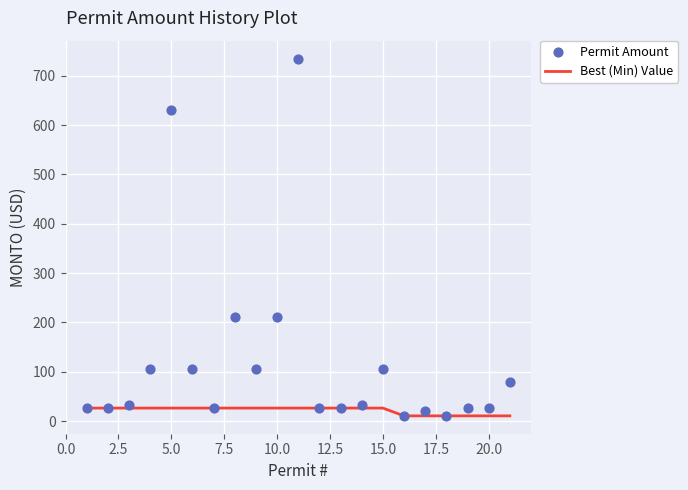

Which series contains the lowest Y value?

Best (Min) Value